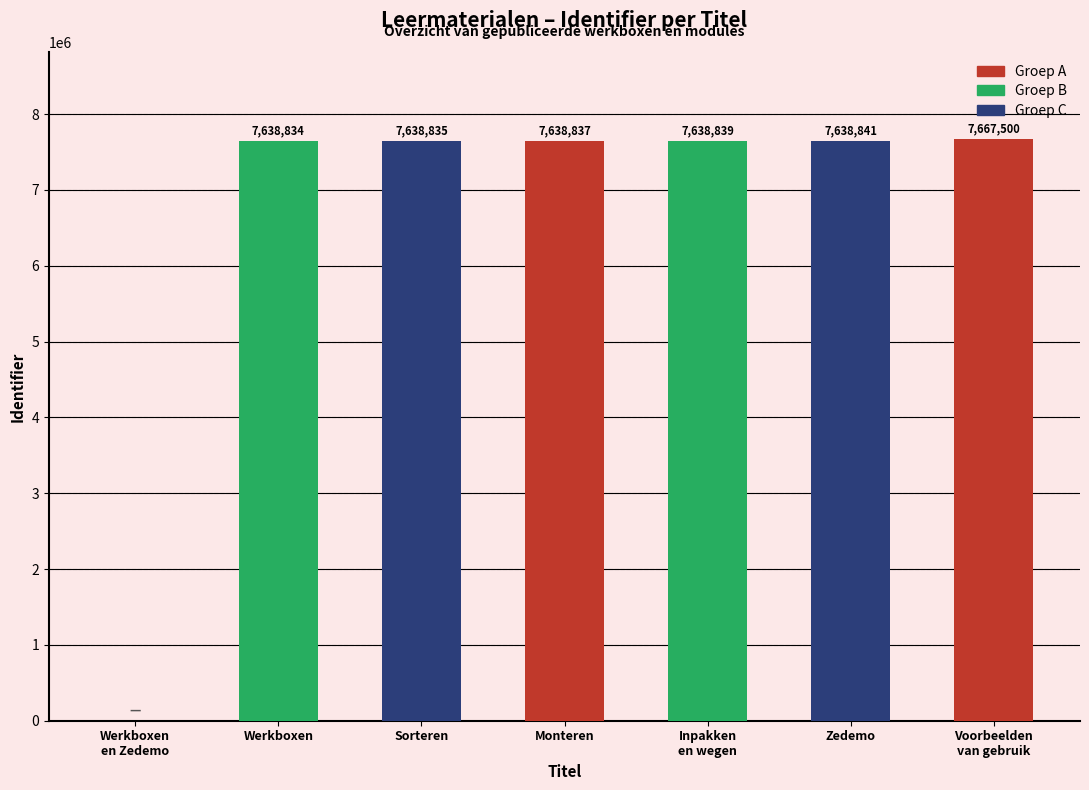

What is the approximate value at Sorteren, to the nearest 100?

7638800